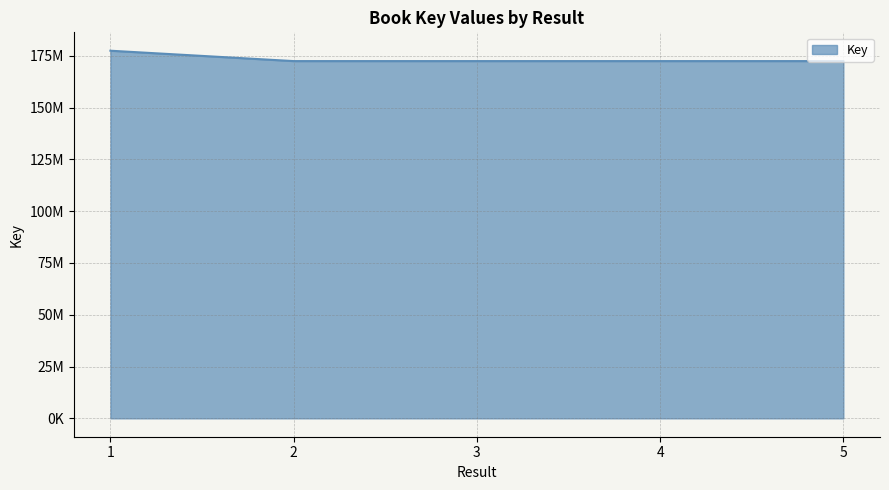

Does the chart display data point markers on the line(s)?

No